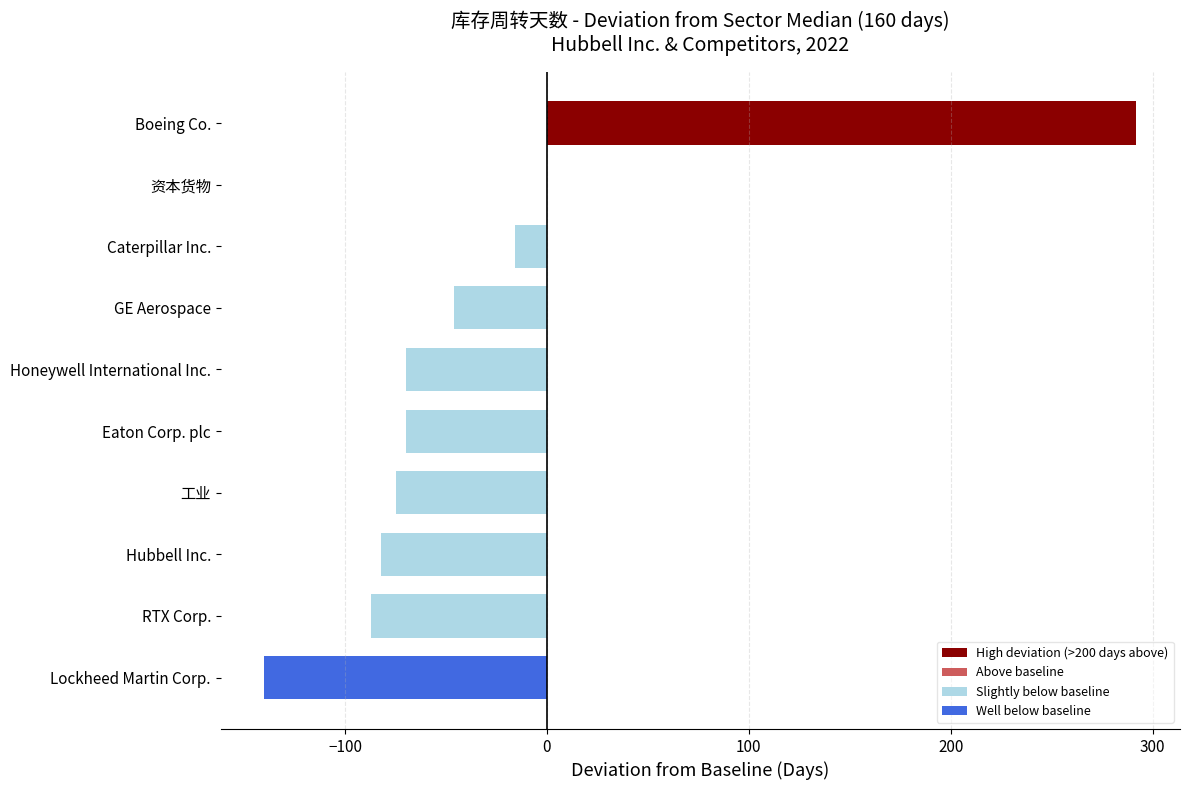

What is the change in value from 工业 to Boeing Co.?

+367